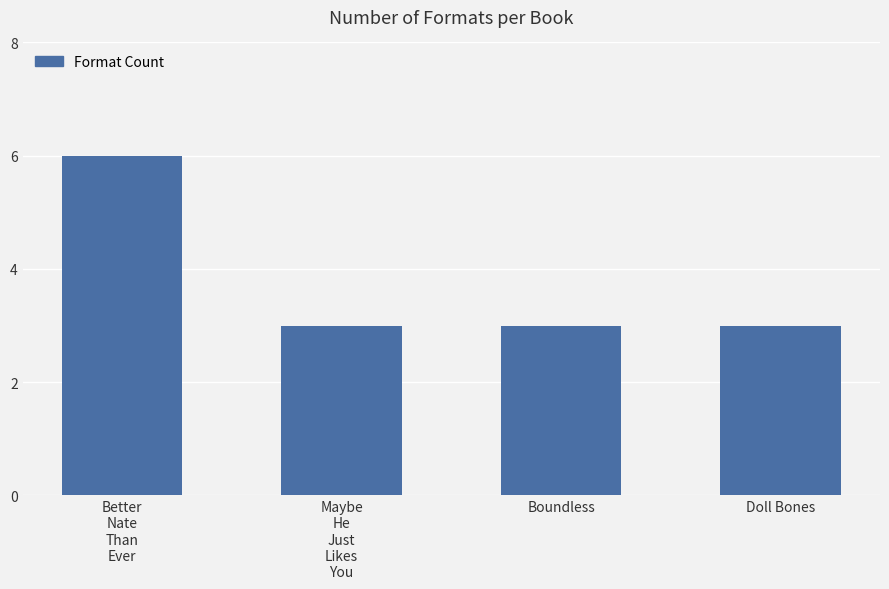

The value at Doll Bones is 3. True or false?

True